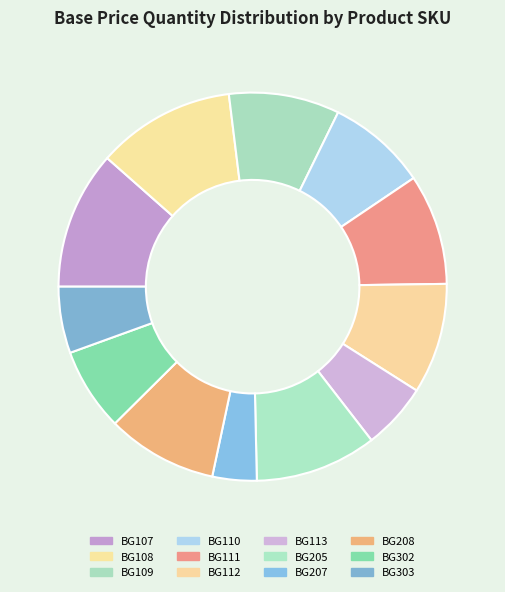

Does BG208 account for over 50% of the chart?

No